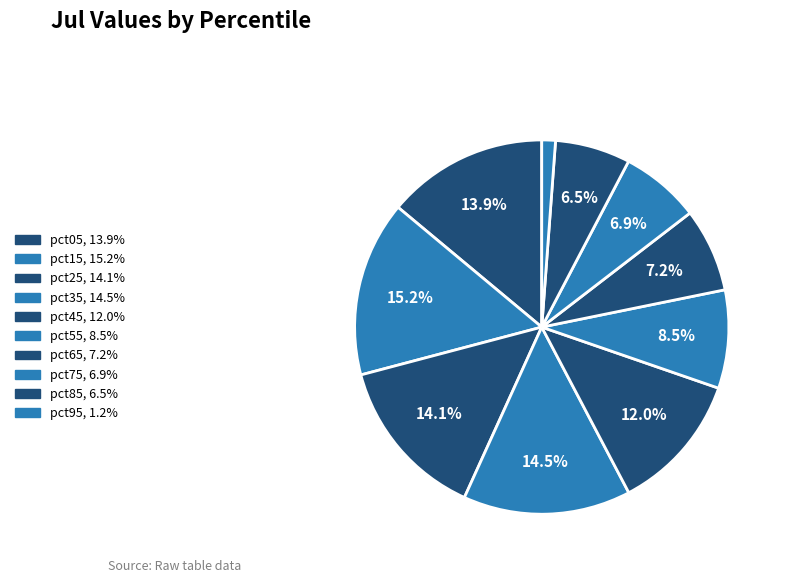

What percentage is NOT represented by pct35?

85.5%